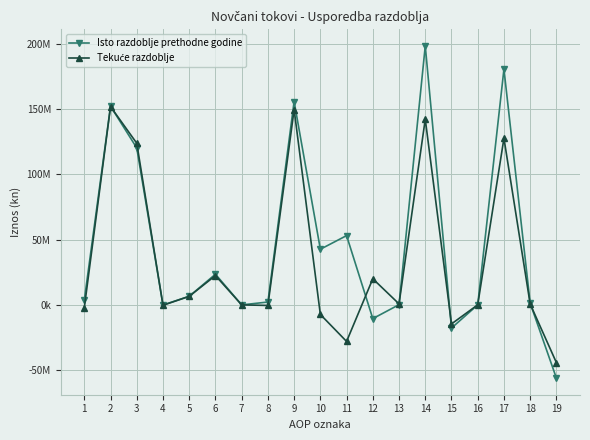

The Isto razdoblje prethodne godine series shows 155943567 at 9. True or false?

True